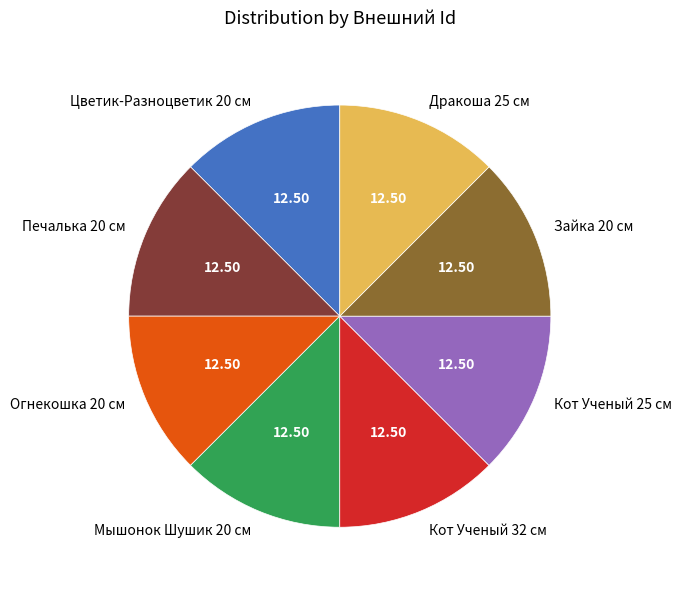

Is it true that Кот Ученый 25 см is 12% of the pie?

True